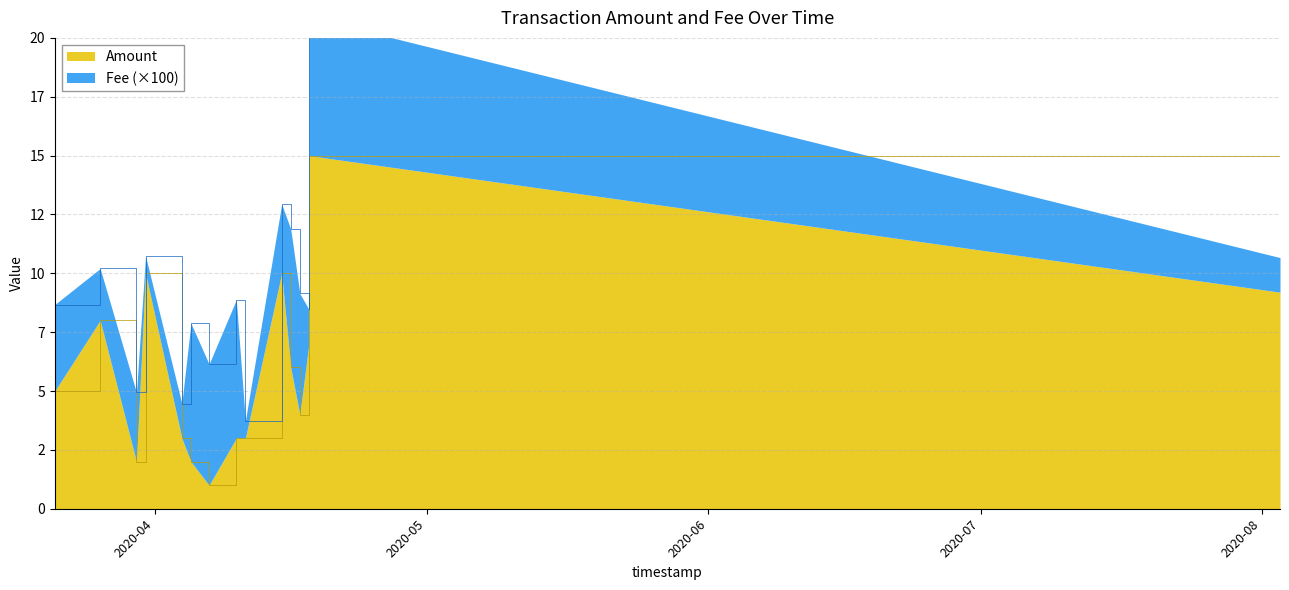

Between 2020-03-30 and 2020-04-17, which is larger?

2020-04-17